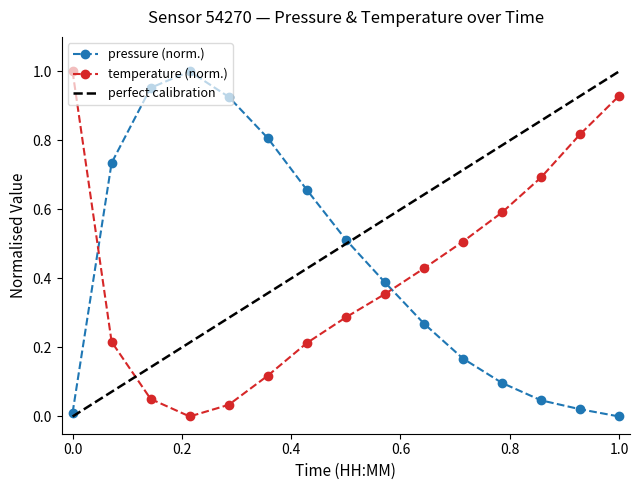

Which series has the largest total across all categories?

pressure